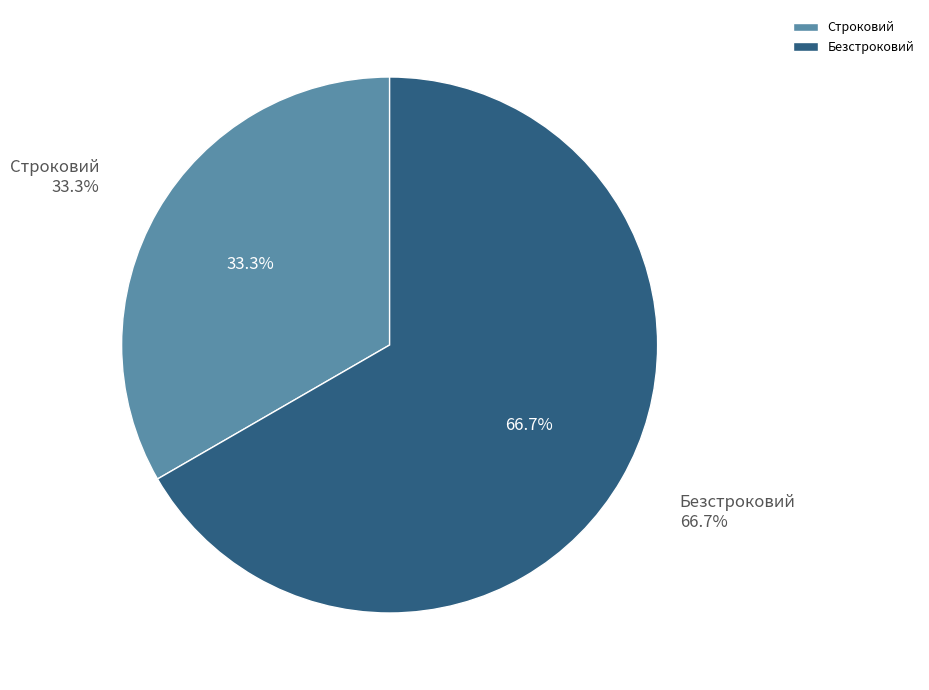

The Строковий slice represents 41% of the pie. True or false?

False